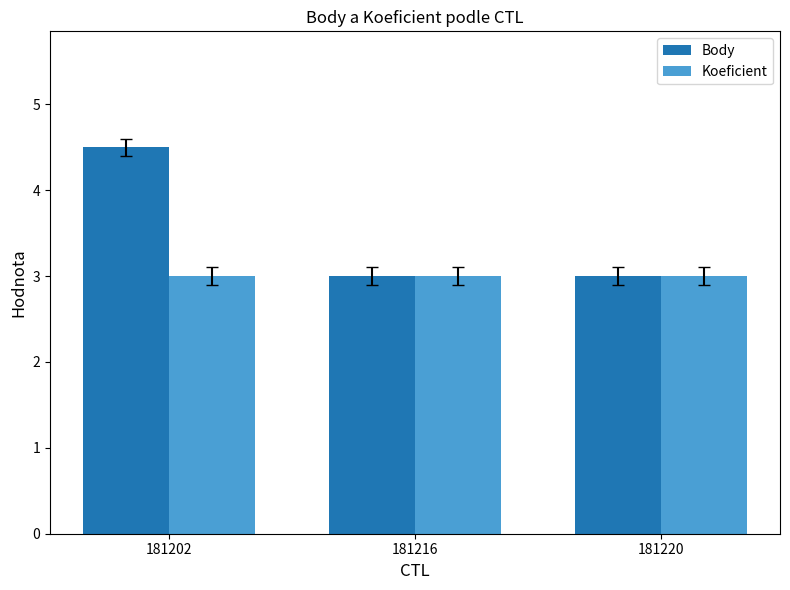

Between 181202 and 181216, which series saw the biggest shift?

Body